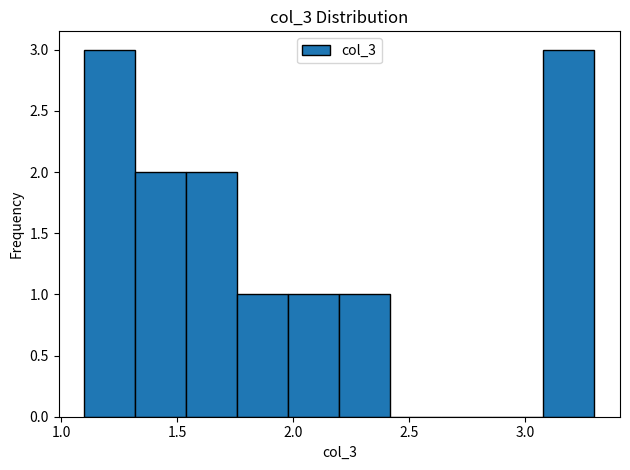

Reading left to right, transcribe this chart: for each bar, give the range it covers on the x-axis and its height. Neither the bar edges nor the heights are printed on the chart, so give them approximately, as read against the axes.

1.10 to 1.32: 3
1.32 to 1.54: 2
1.54 to 1.76: 2
1.76 to 1.98: 1
1.98 to 2.20: 1
2.20 to 2.42: 1
2.42 to 2.64: 0
2.64 to 2.86: 0
2.86 to 3.08: 0
3.08 to 3.30: 3